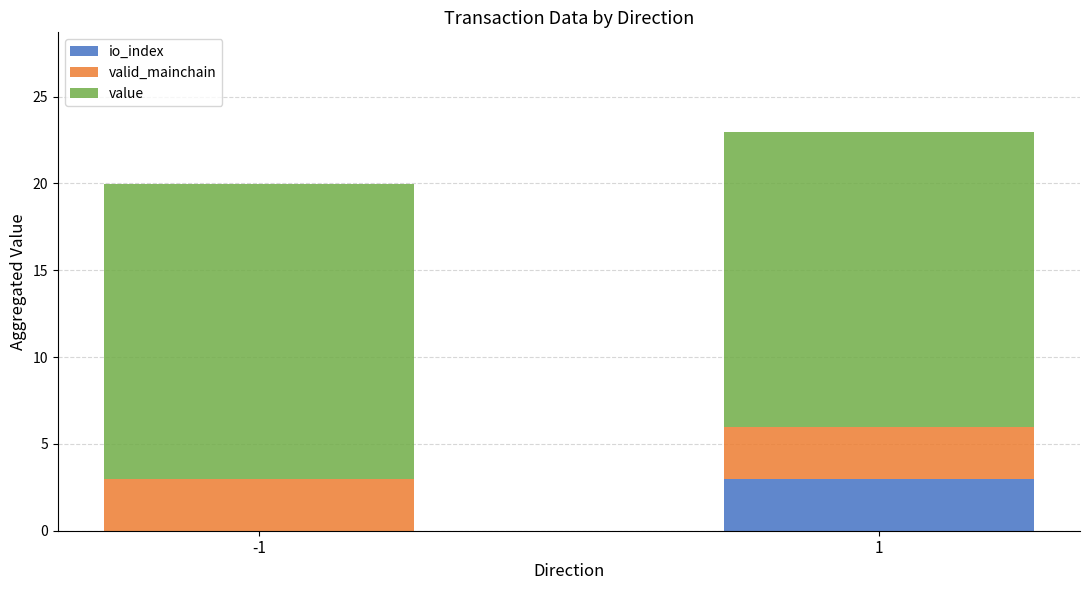

At which category is the sum across all series the highest?

1